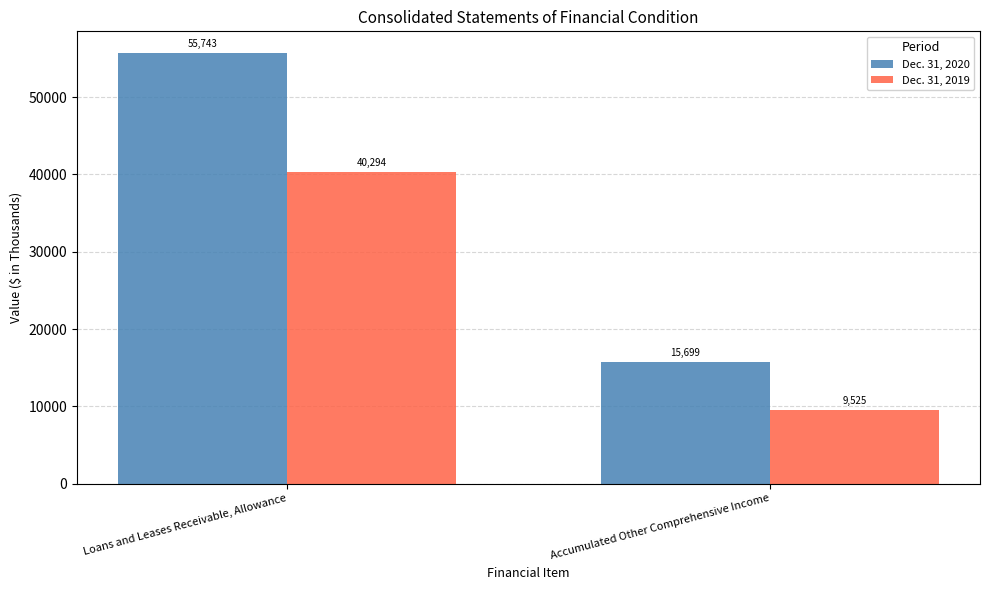

Rank the series by their maximum value, from lowest to highest.

Dec. 31, 2019, Dec. 31, 2020